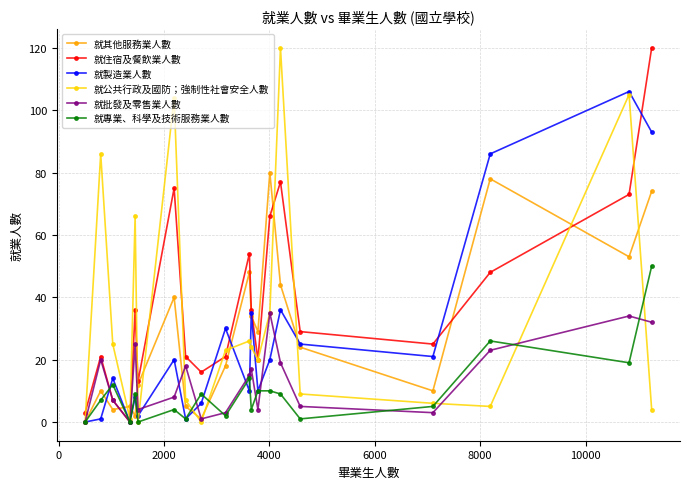

How many interior local peaks does the 就製造業人數 series have?

7